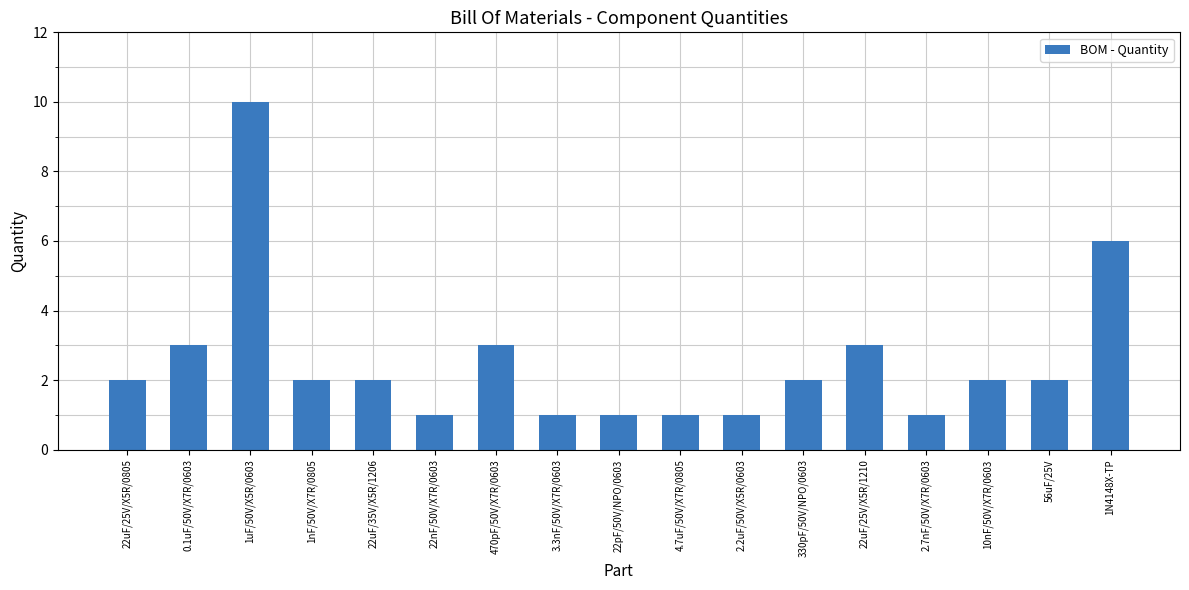

What is the difference between the values at 4.7uF/50V/X7R/0805 and 22uF/35V/X5R/1206?

1